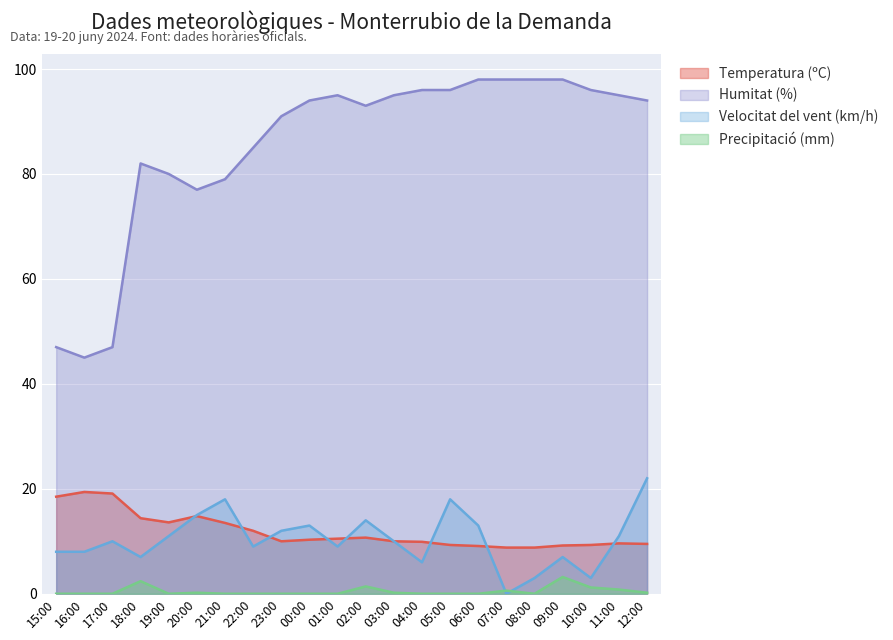

How many series are shown in this chart?

4